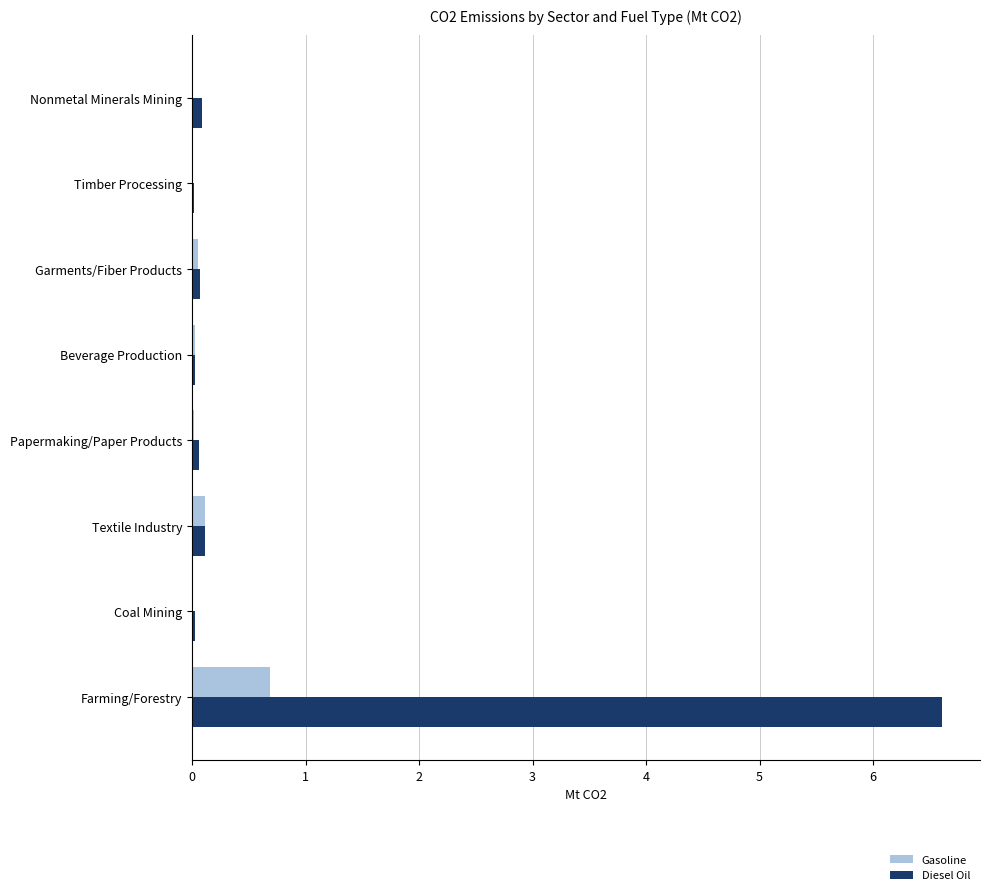

What is the maximum value shown in the chart?

6.6